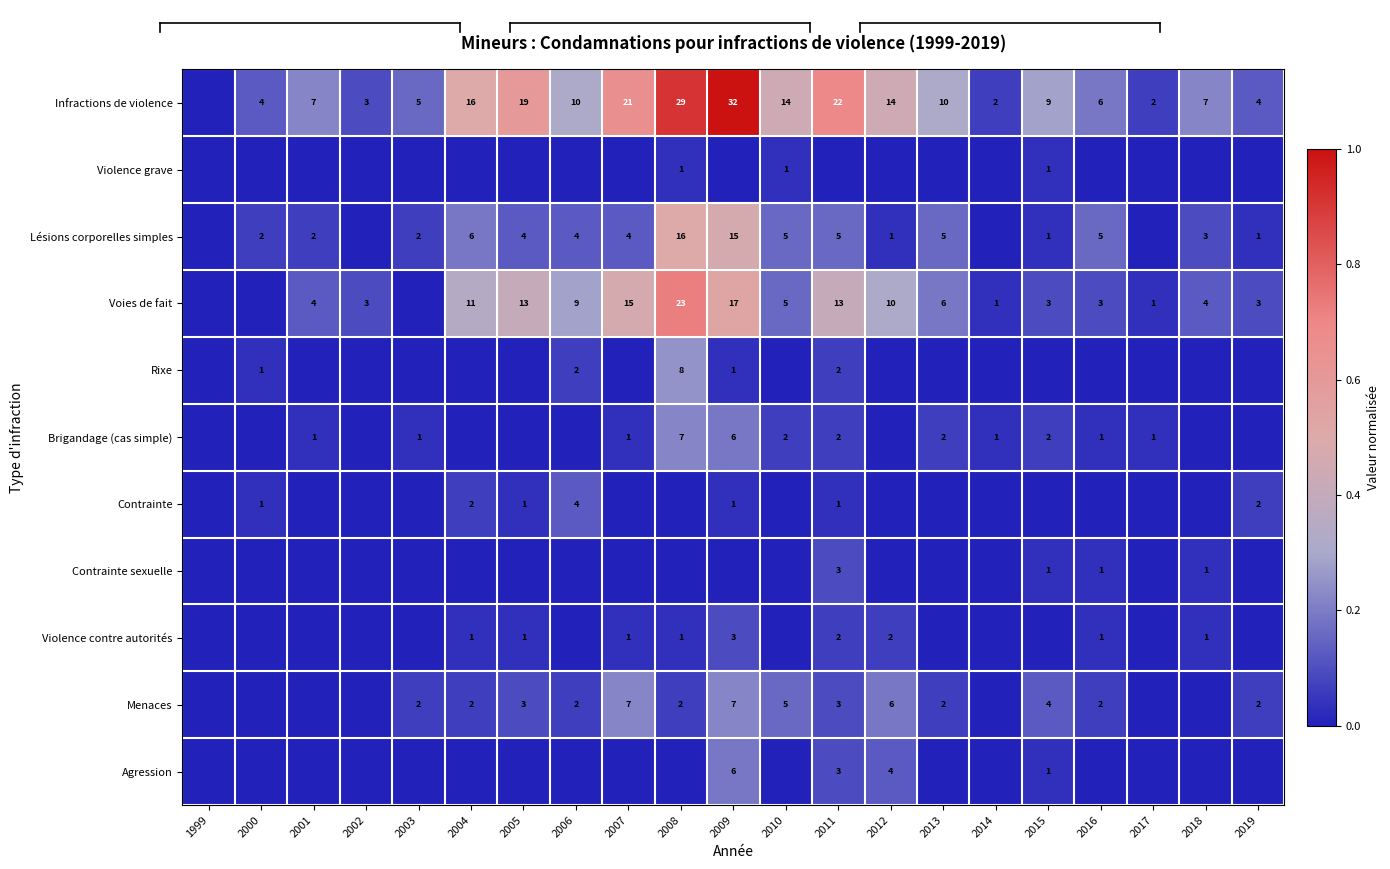

Is the value of Contrainte at 2005 greater than the value of Menaces at 2016?

No